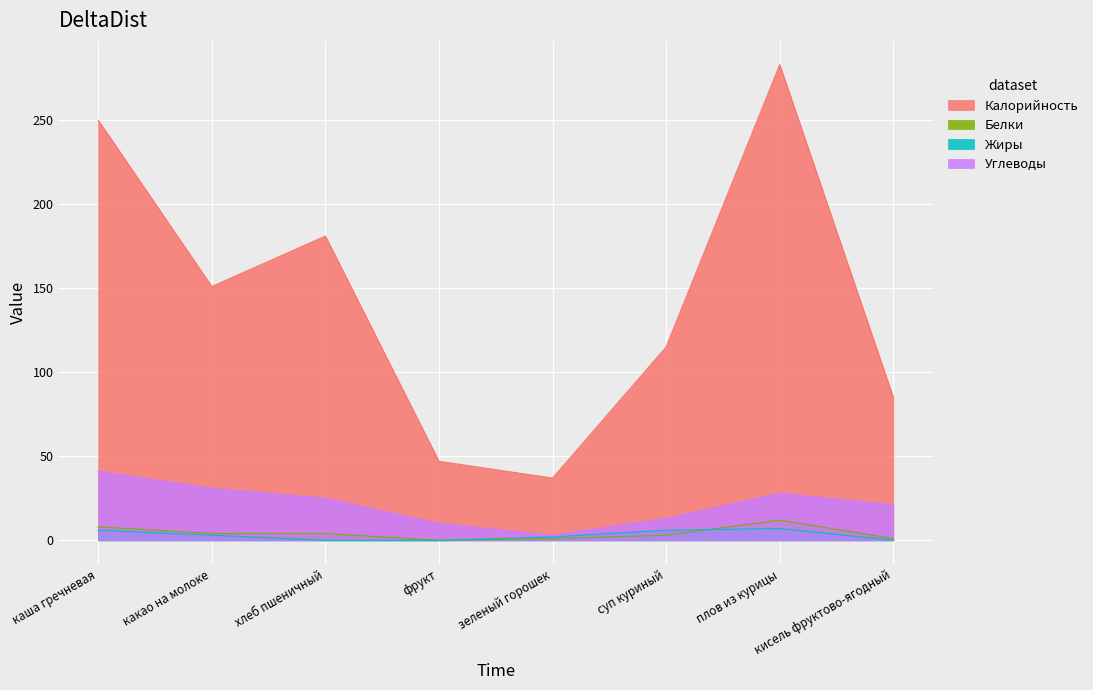

List the labels in order of Углеводы value, smallest first.

зеленый горошек, фрукт, суп куриный, кисель фруктово-ягодный, хлеб пшеничный, плов из курицы, какао на молоке, каша гречневая